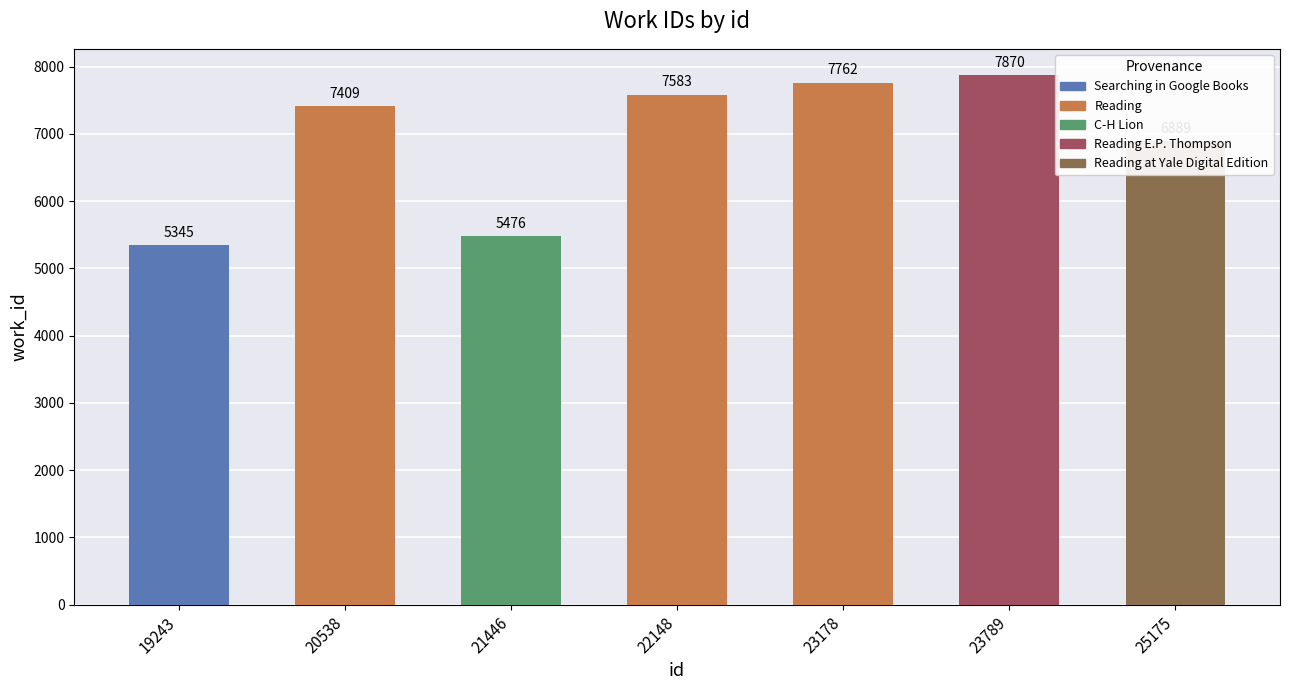

How many bars are there in total?

7